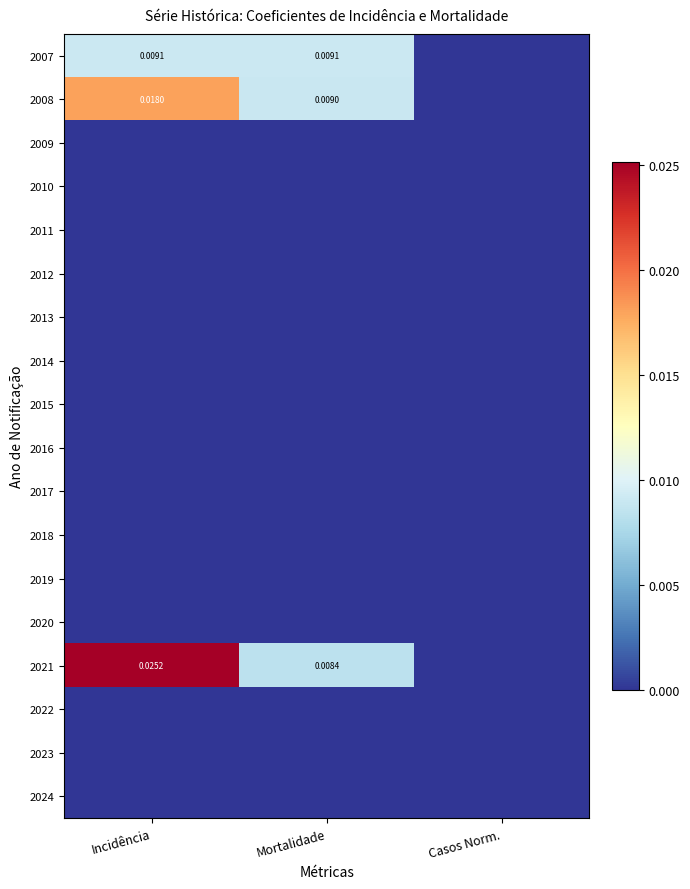

Which series has the largest total across all categories?

2021